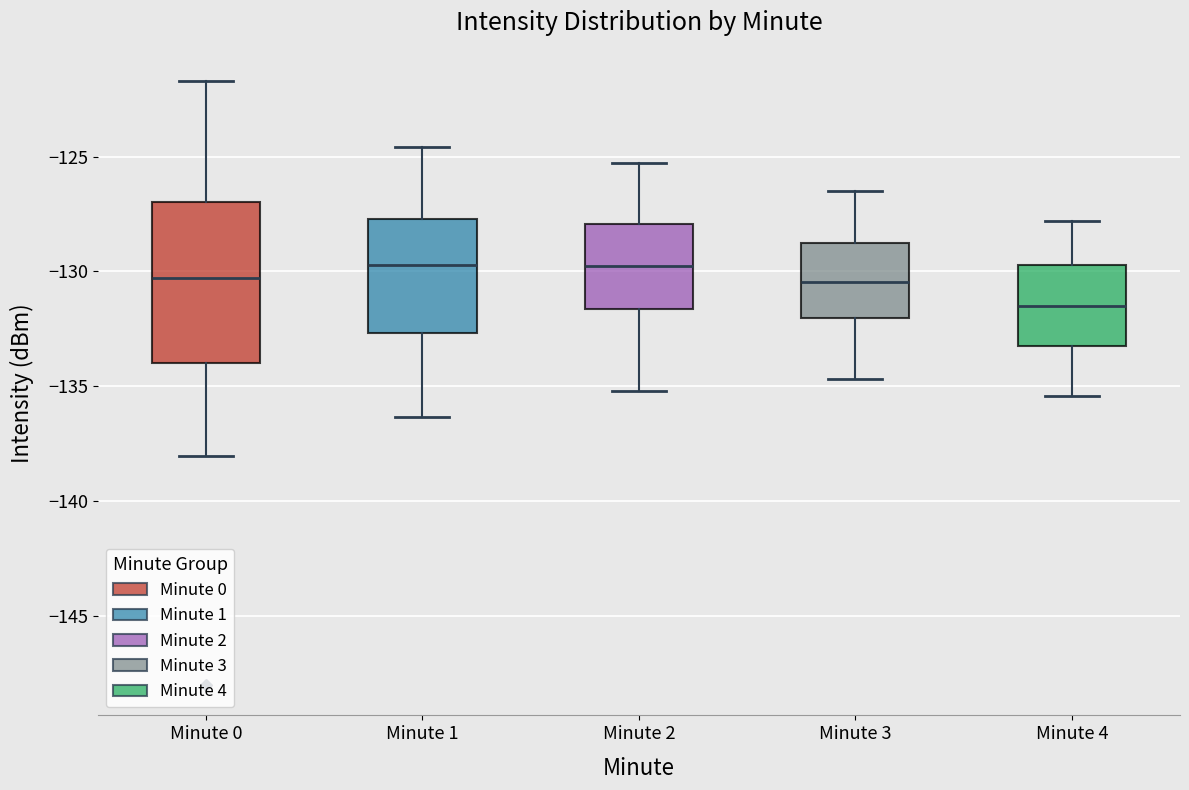

Reading left to right, transcribe this box plot: for each box, give where its median line is, the range the box spans, and where its two whiskers end, as read against the y-axis. The values are not printed on the chart, so give them approximately, as read against the axis.

Minute 0: median -130.5, box -134.0 to -127.0, whiskers -138.0 to -121.5
Minute 1: median -129.5, box -132.5 to -127.5, whiskers -136.5 to -124.5
Minute 2: median -129.5, box -131.5 to -128.0, whiskers -135.0 to -125.5
Minute 3: median -130.5, box -132.0 to -128.5, whiskers -134.5 to -126.5
Minute 4: median -131.5, box -133.0 to -129.5, whiskers -135.5 to -128.0